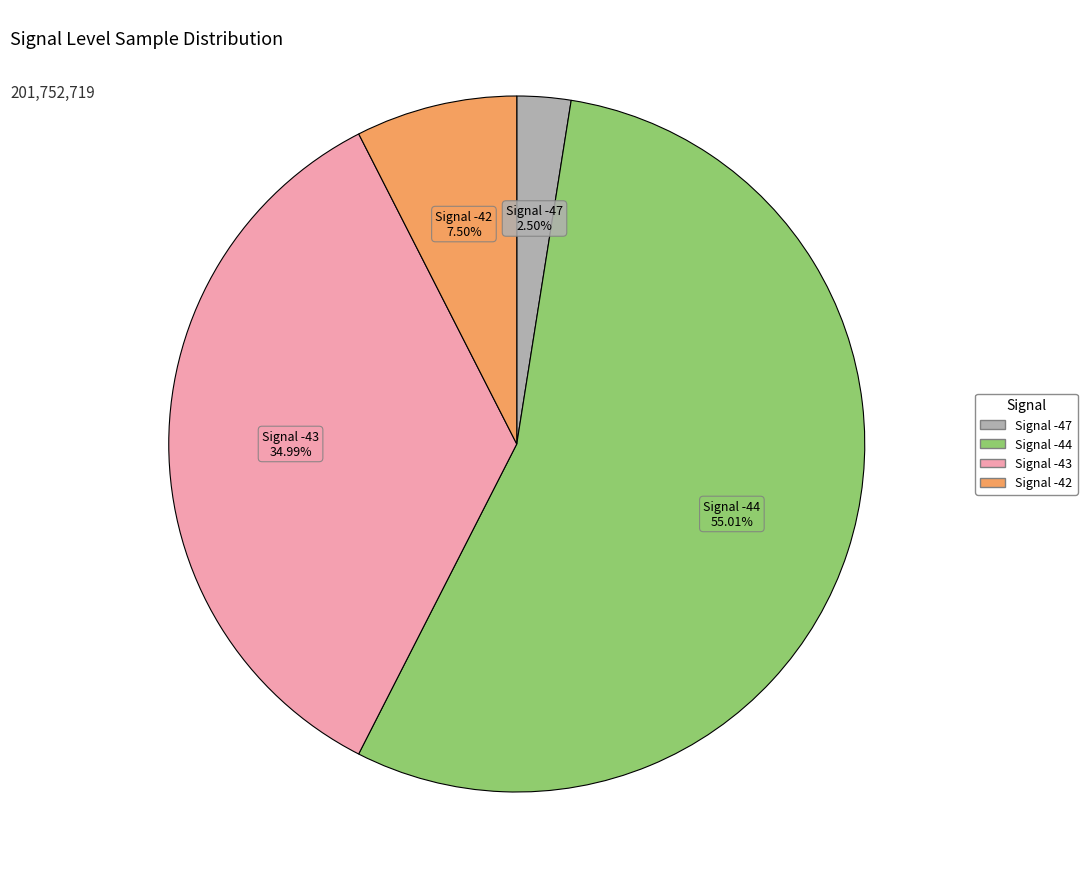

Count the number of slices in the pie.

4